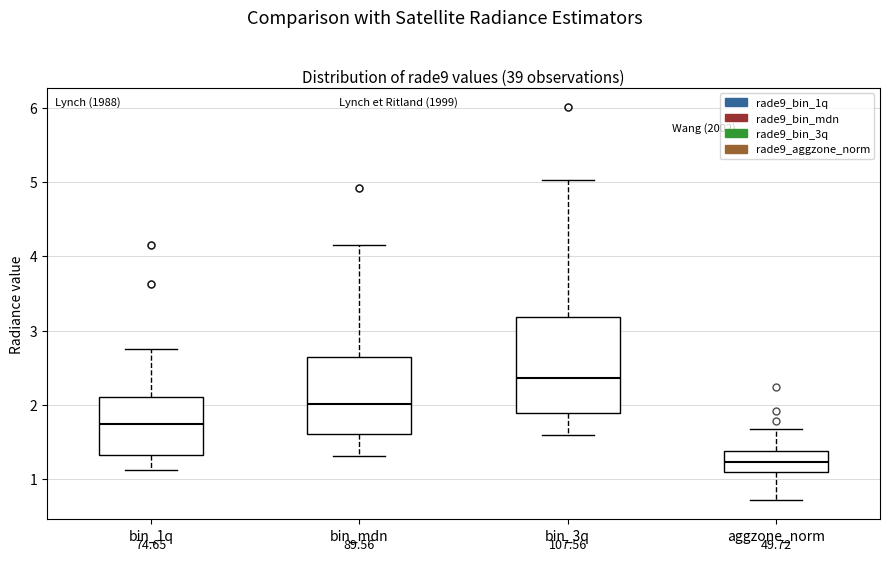

Comparing the boxes themselves (not the whiskers), which one is the tallest?

bin_3q